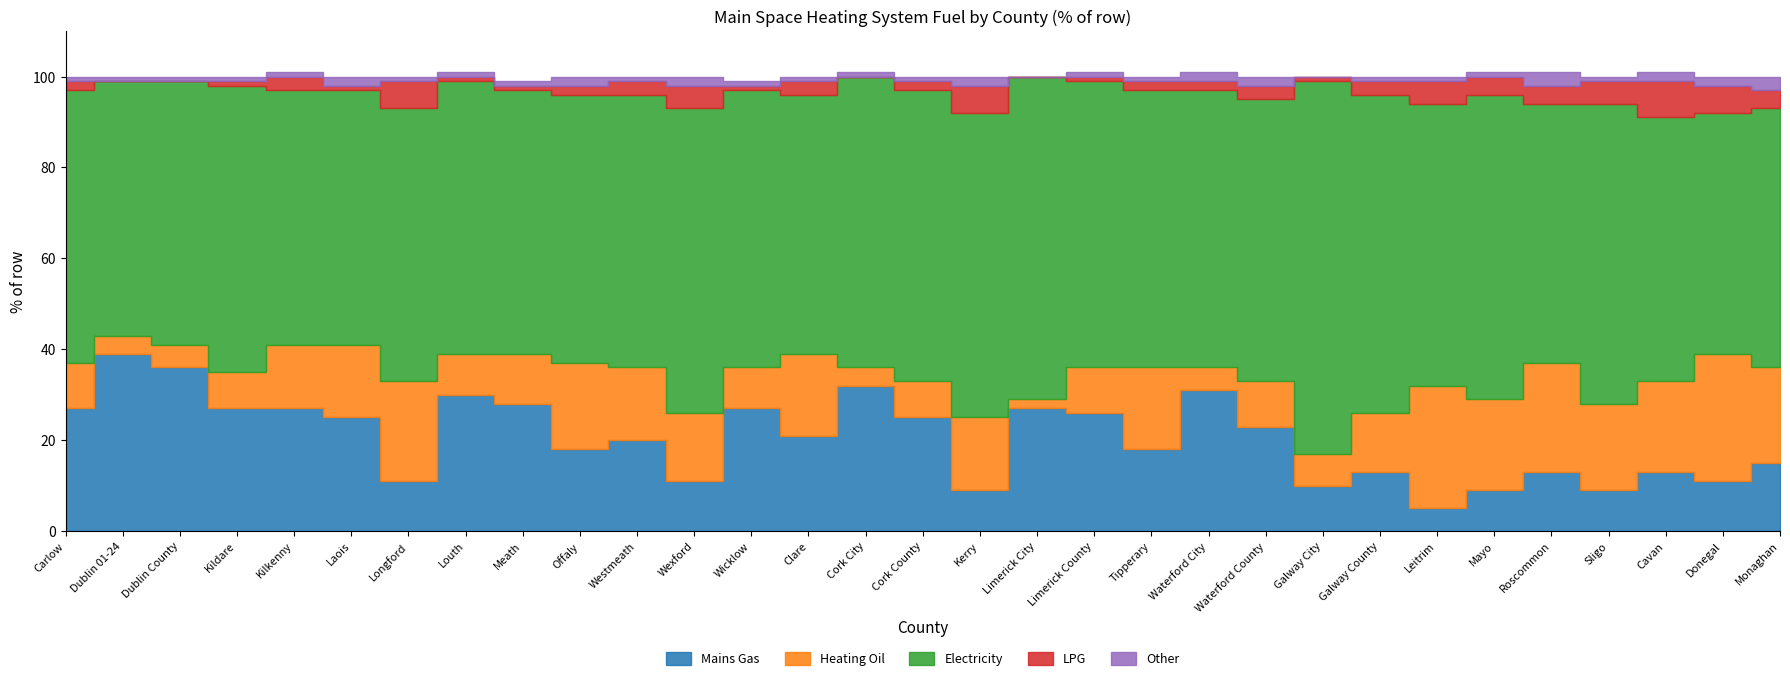

At which category does Electricity reach its first local peak?

Kildare